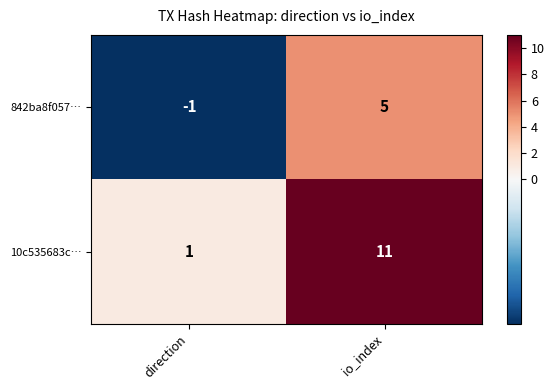

List the series in order of their overall mean, highest first.

10c535683c…, 842ba8f057…